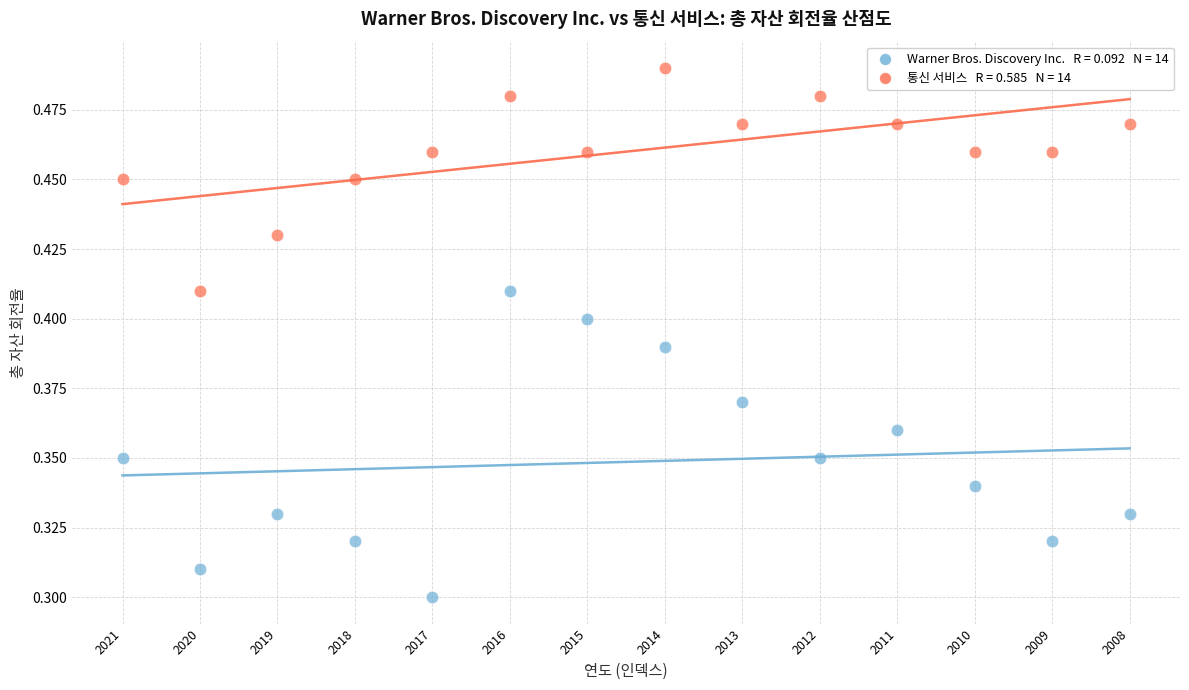

Count the number of points in this scatter plot.

28